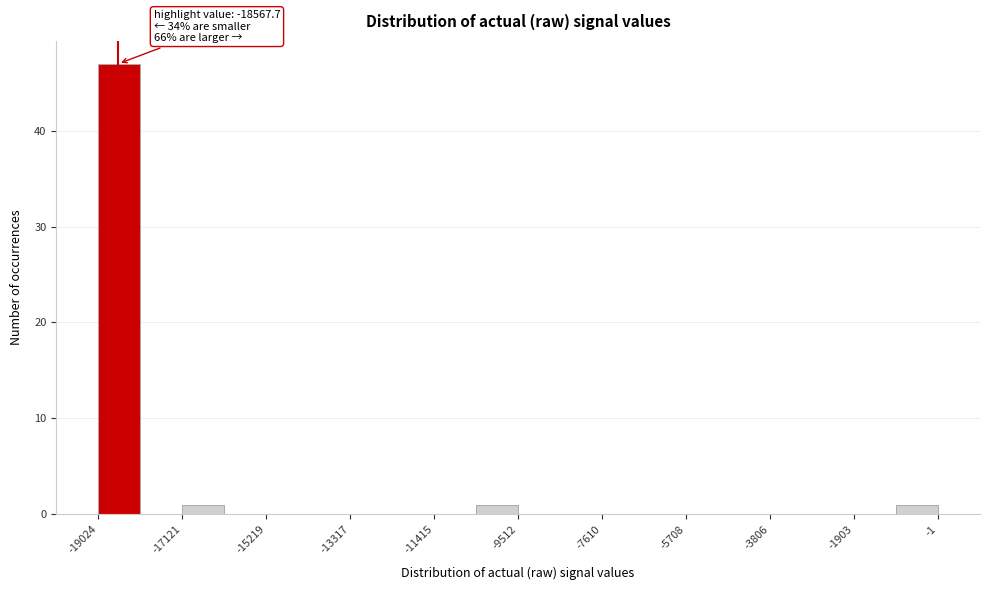

Which range on the x-axis has the tallest bar?

-19000 to -18000